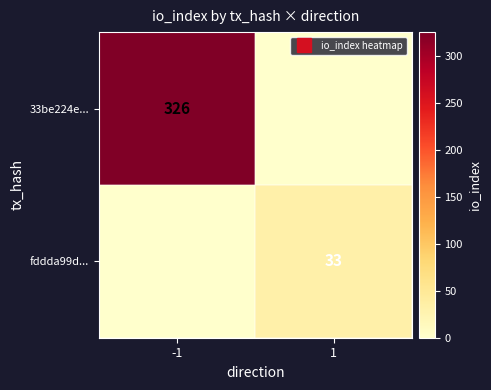

Which series changed the most between -1 and 1?

33be224e...